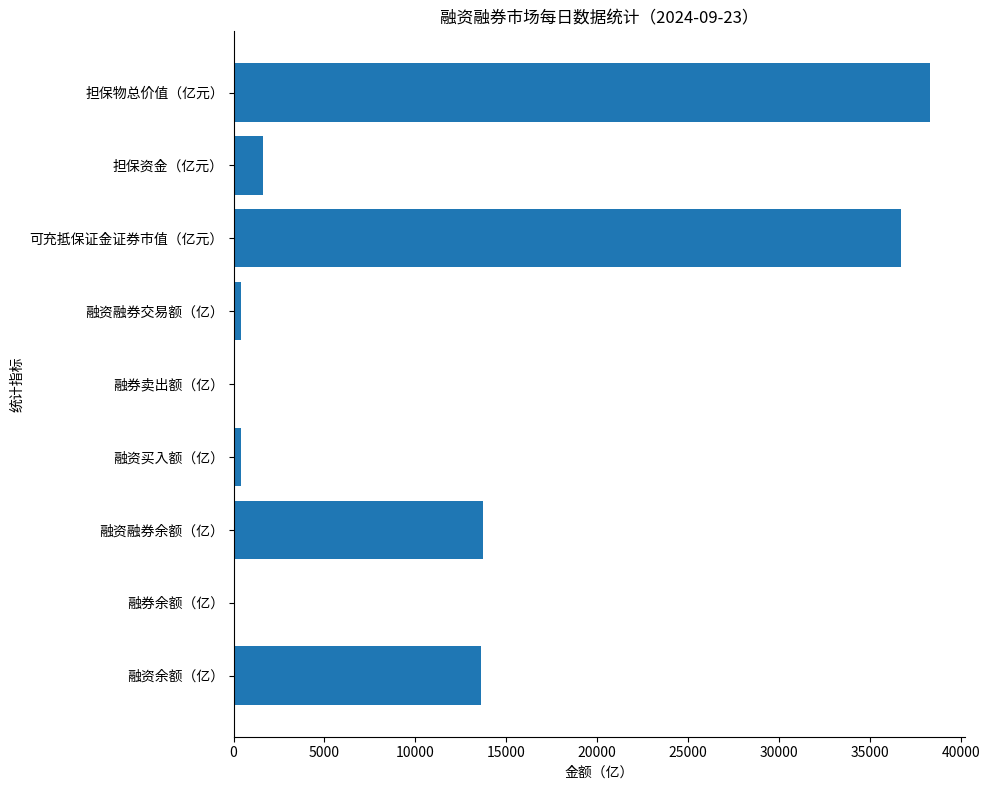

Between 融资融券交易额（亿） and 可充抵保证金证券市值（亿元）, which is larger?

可充抵保证金证券市值（亿元）